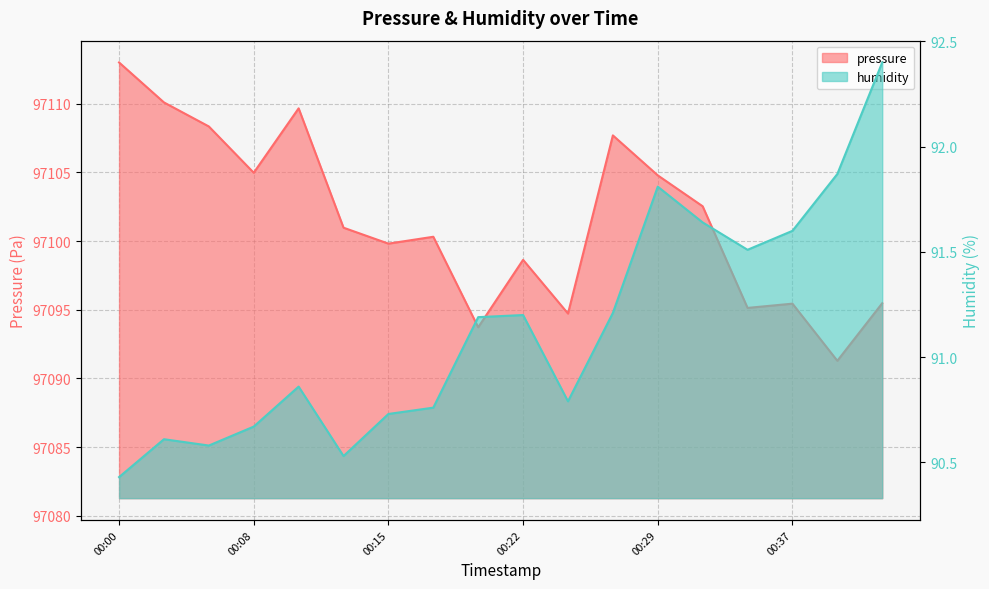

What is the value of the humidity point at the 10th from the left?

91.2